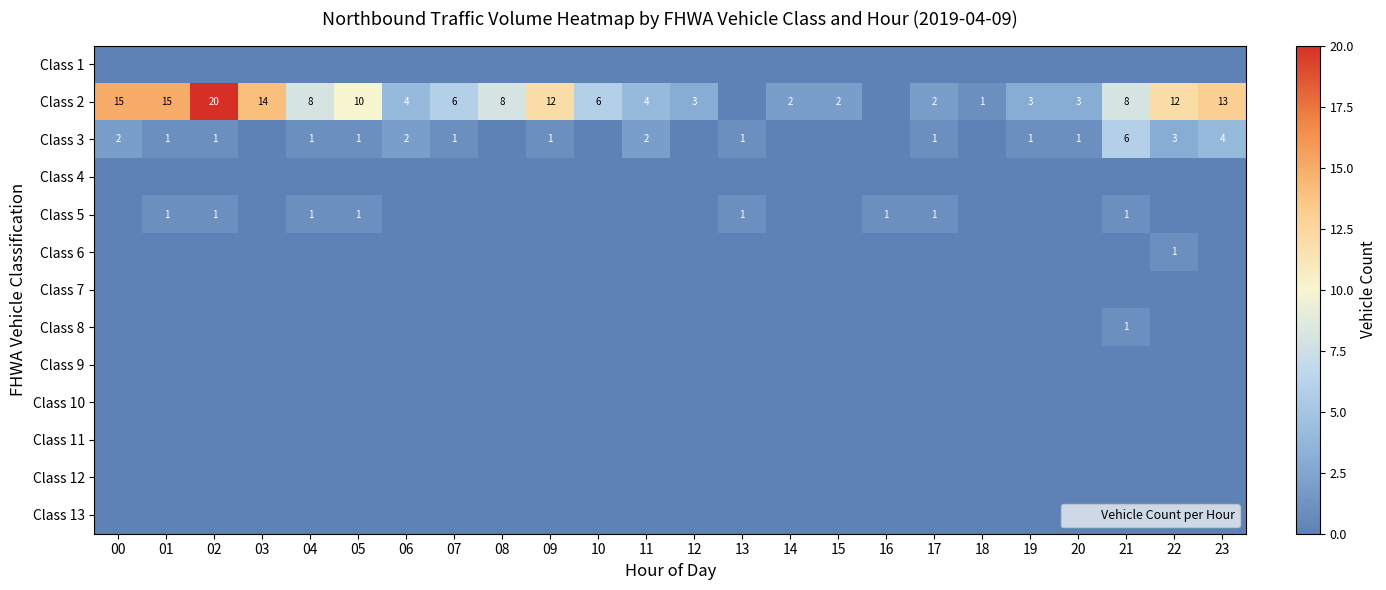

Rank the series at 19 from highest to lowest value.

Class 2, Class 3, Class 1, Class 4, Class 5, Class 6, Class 7, Class 8, Class 9, Class 10, Class 11, Class 12, Class 13